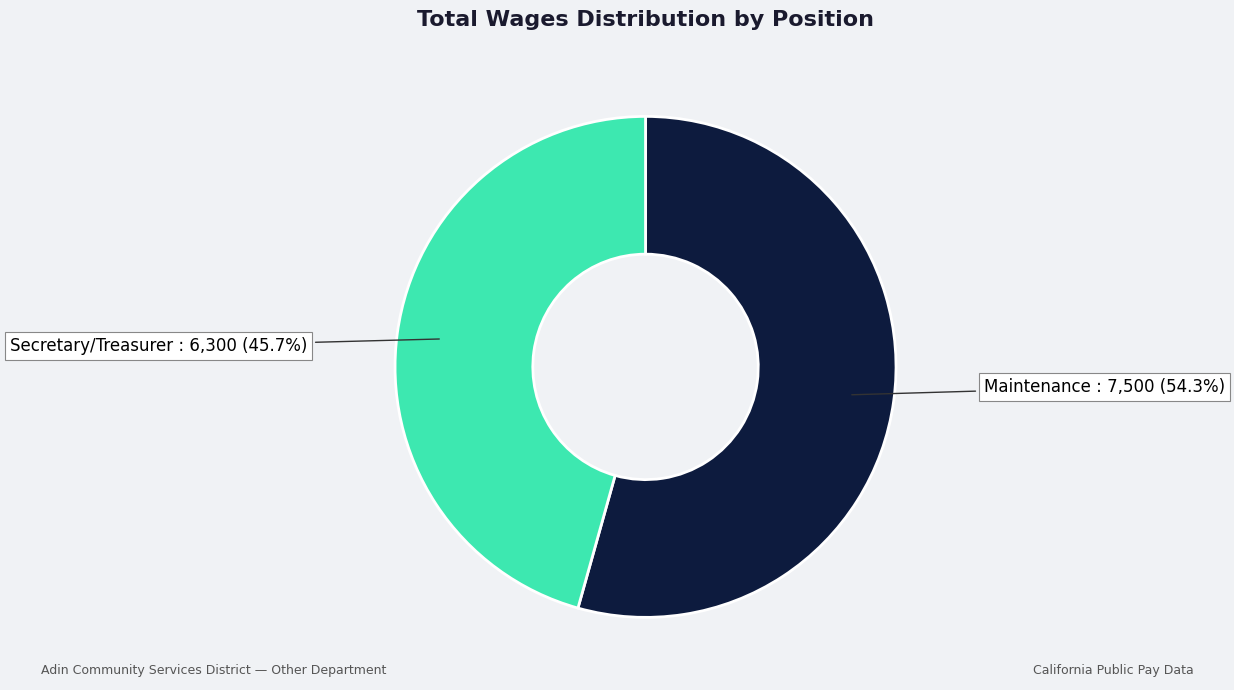

Is there a majority slice in this chart?

Yes